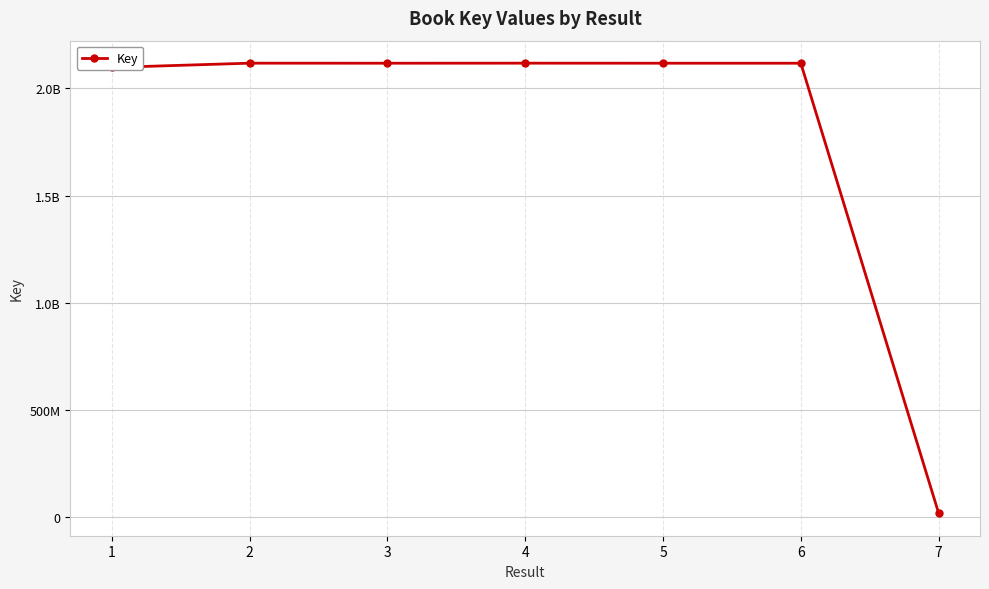

True or false: the data shows 30962070 at 7.

False